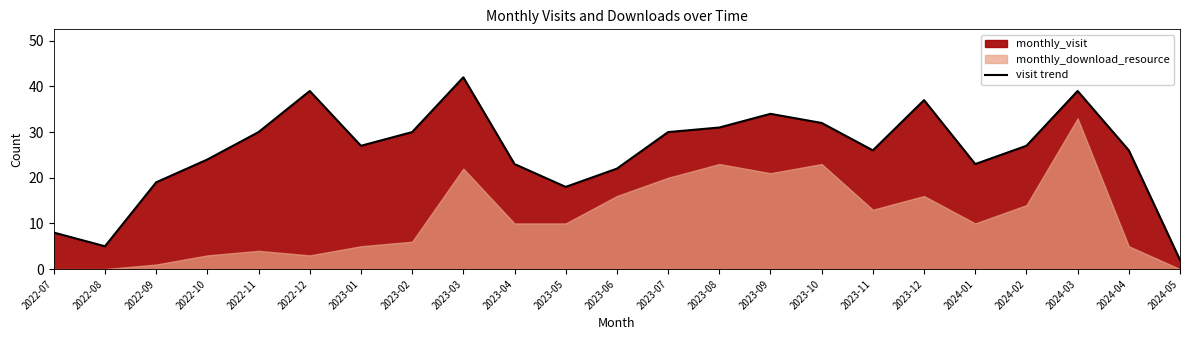

Which category has the lowest value across all series?

2024-05